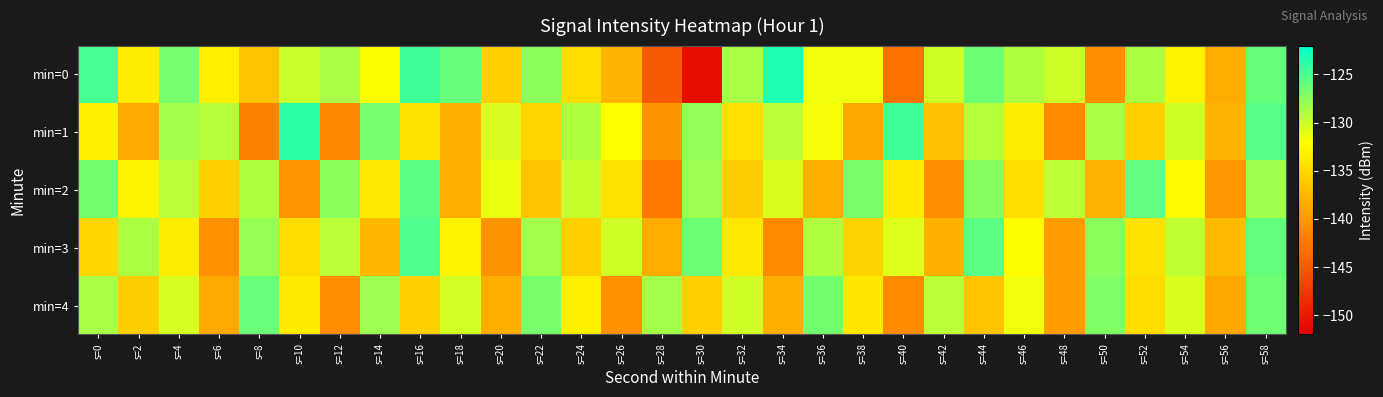

Which has a higher value, s=16 or s=30?

s=16